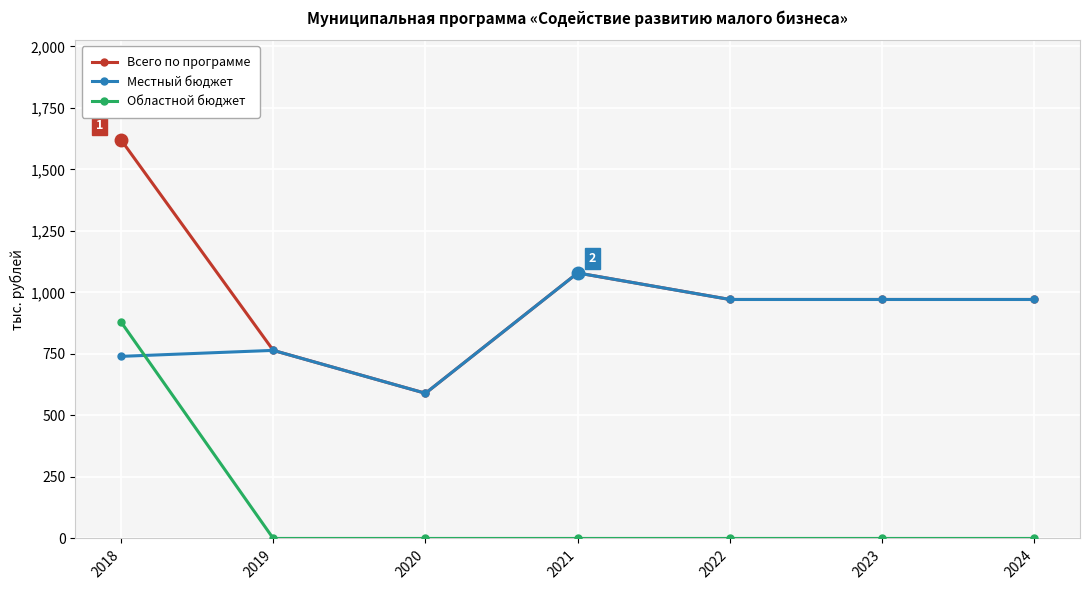

Which series has the largest range (max minus min)?

Всего по программе